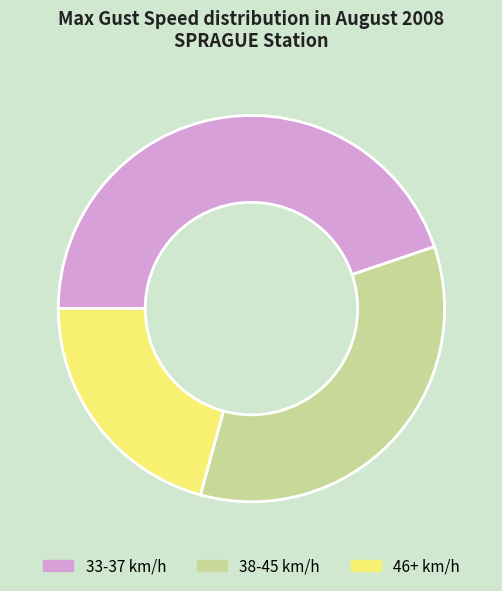

What is the largest slice in the pie chart?

33-37 km/h